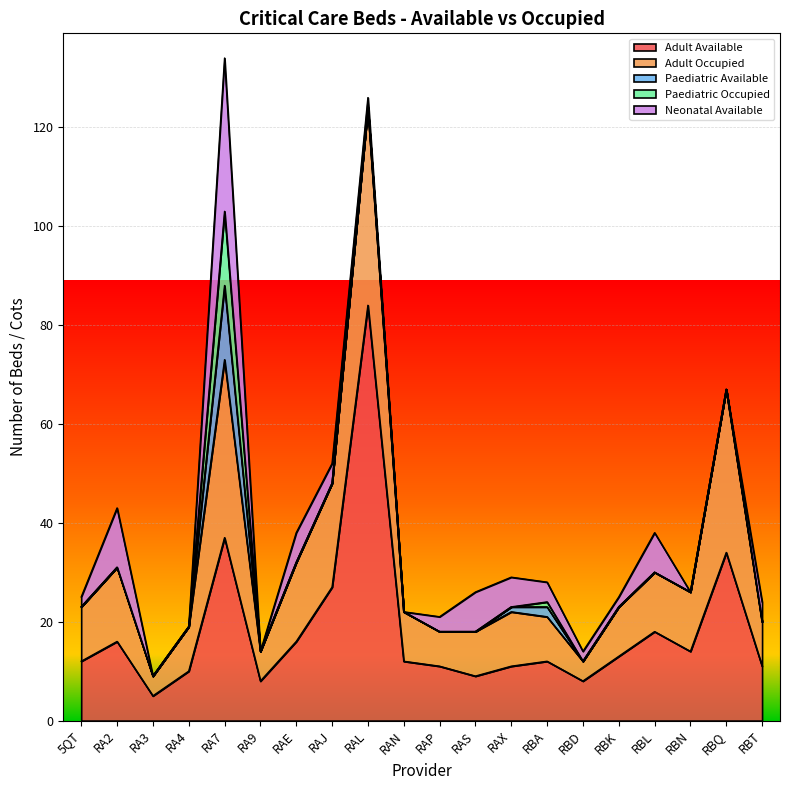

Which category has the highest value in the Adult Available series?

RAL